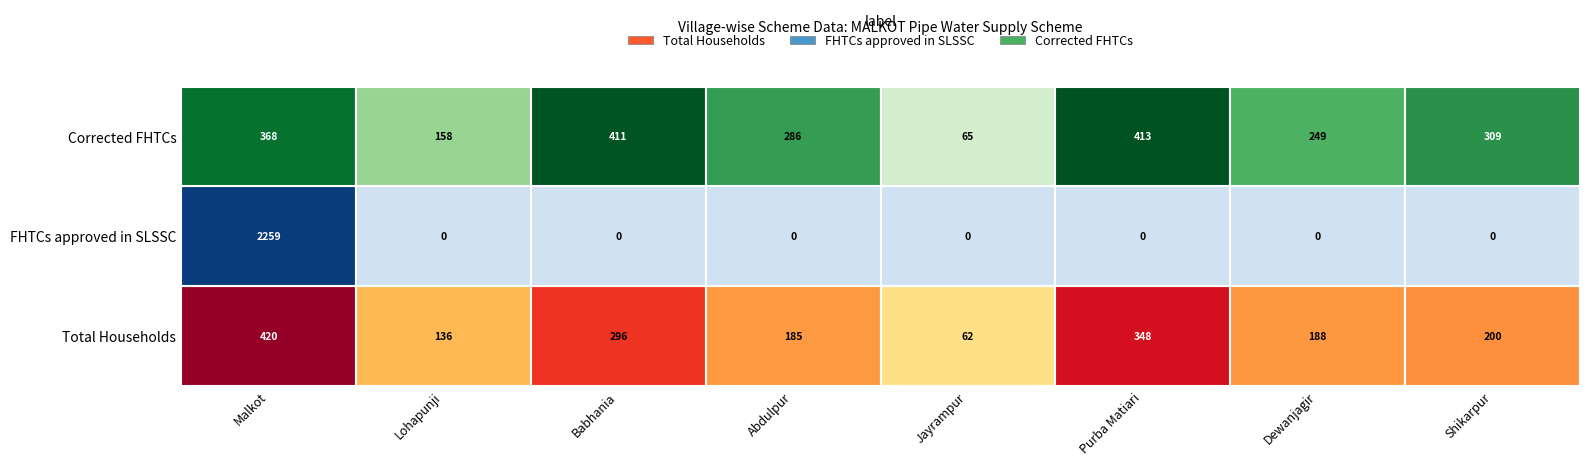

Reading left to right, what are all the values shown in this chart?

Malkot: 0=420	1=2259	2=368
Lohapunji: 0=136	1=0	2=158
Babhania: 0=296	1=0	2=411
Abdulpur: 0=185	1=0	2=286
Jayrampur: 0=62	1=0	2=65
Purba Matiari: 0=348	1=0	2=413
Dewanjagir: 0=188	1=0	2=249
Shikarpur: 0=200	1=0	2=309